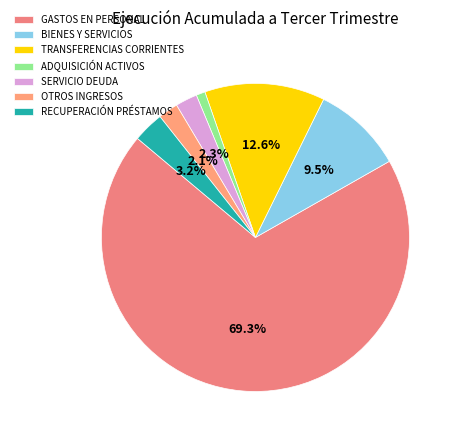

True or false: GASTOS EN PERSONAL accounts for 57% of the total.

False